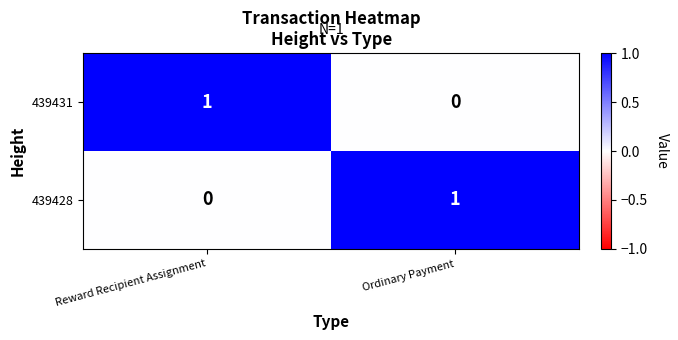

Where is 439428 nearest to the value 0?

Reward Recipient Assignment